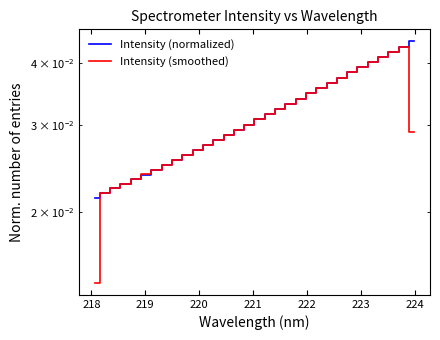

List the series in order of their peak value, highest first.

Intensity (normalized), Intensity (smoothed)